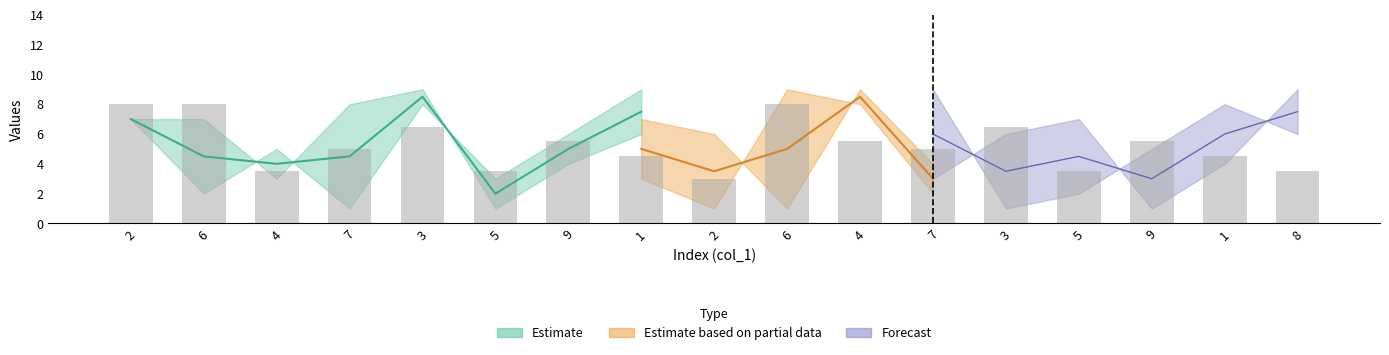

What is the label of the 1st bar from the left?

2